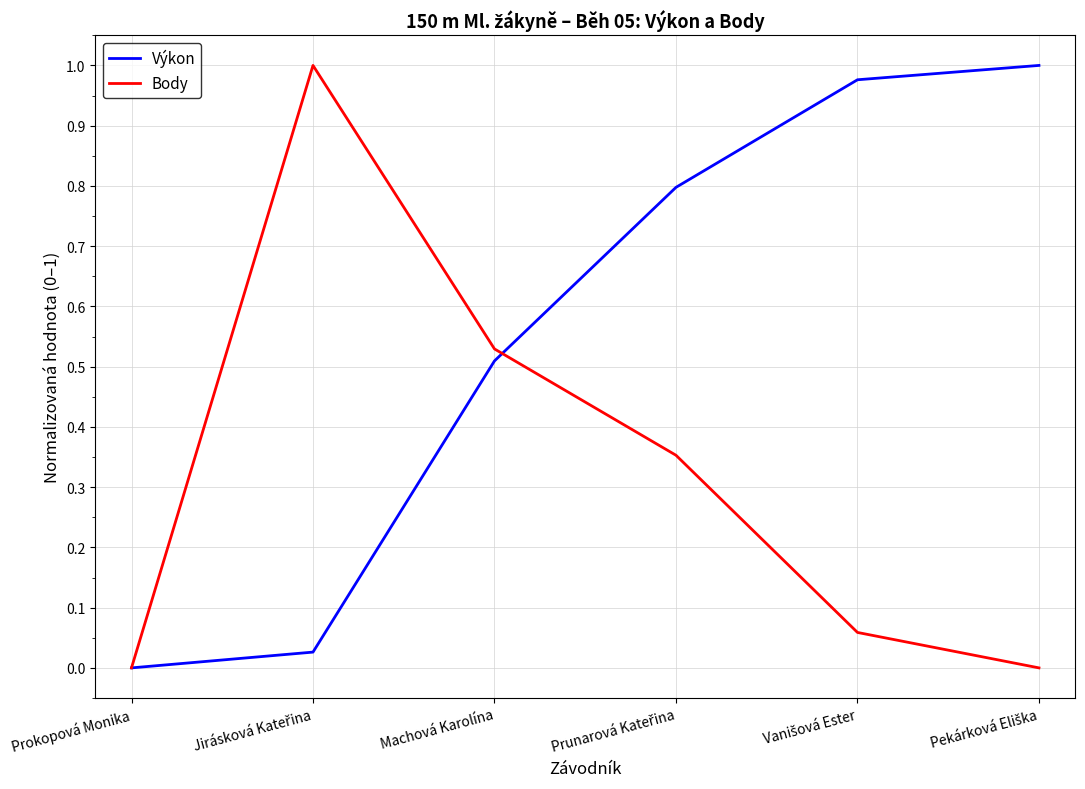

Rank the series by their average value, from highest to lowest.

Výkon, Body